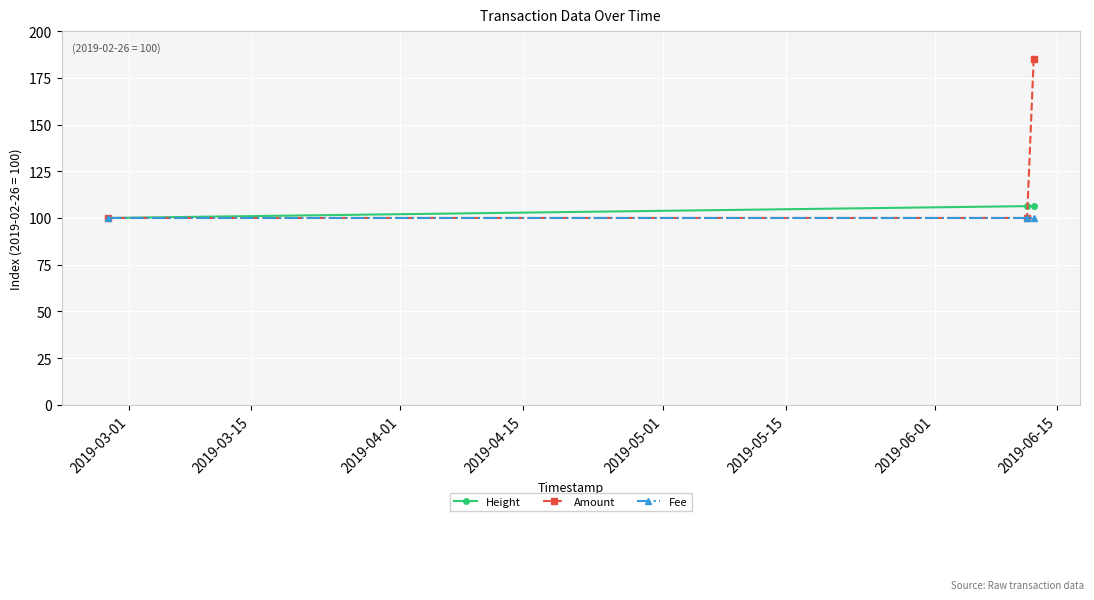

List the series in order of their peak value, lowest first.

Fee, Height, Amount